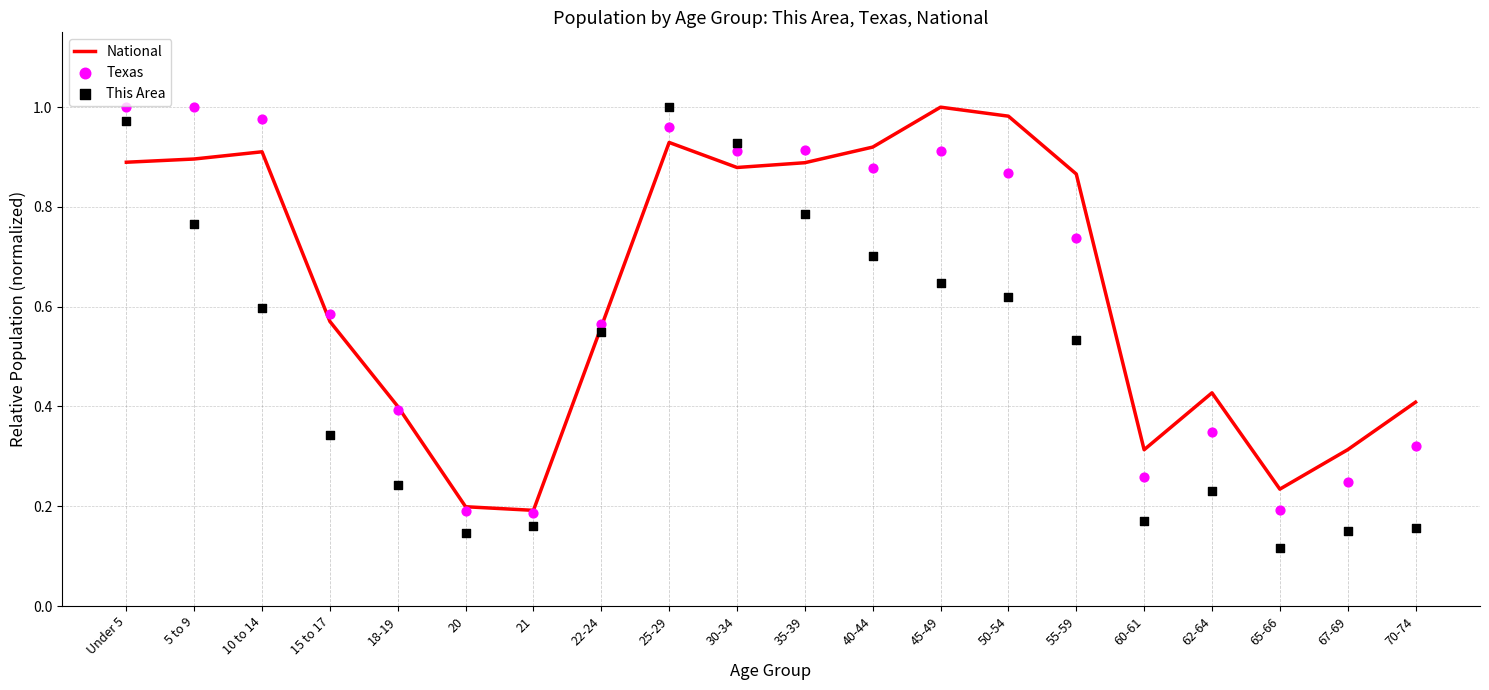

What is the total value across all series at 10 to 14?

2.5